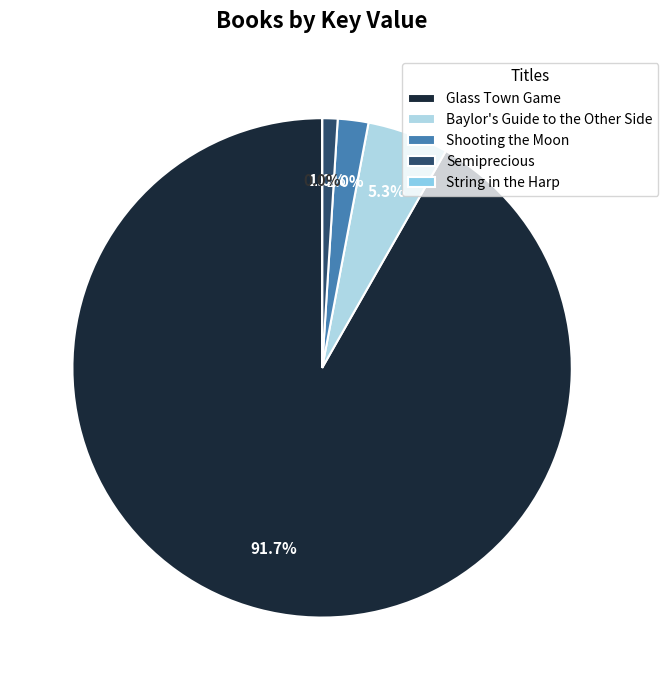

How many segments does this pie chart have?

5